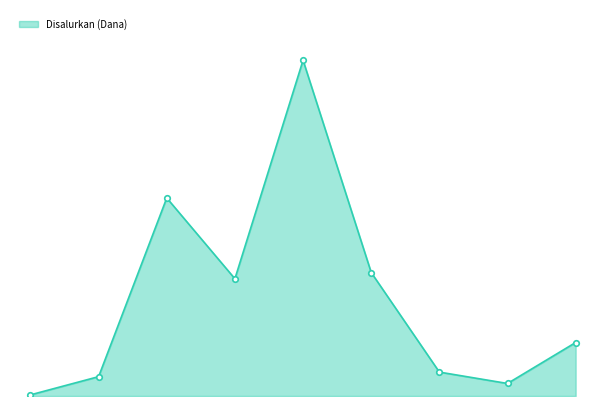

Is this an area chart (filled region under the line)?

Yes